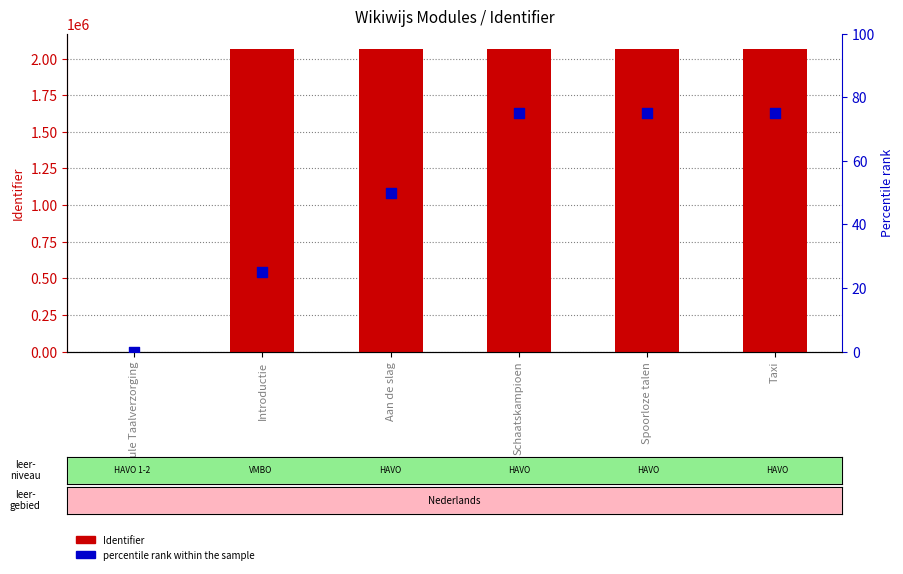

Which series has the widest spread of Y values?

Identifier